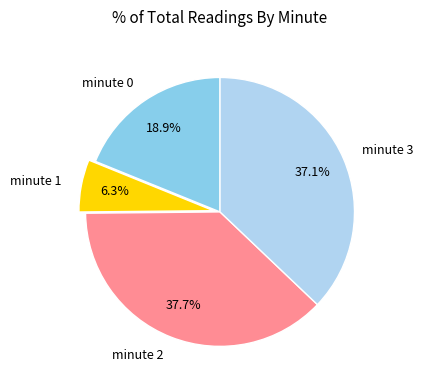

Does minute 3 account for over 50% of the chart?

No